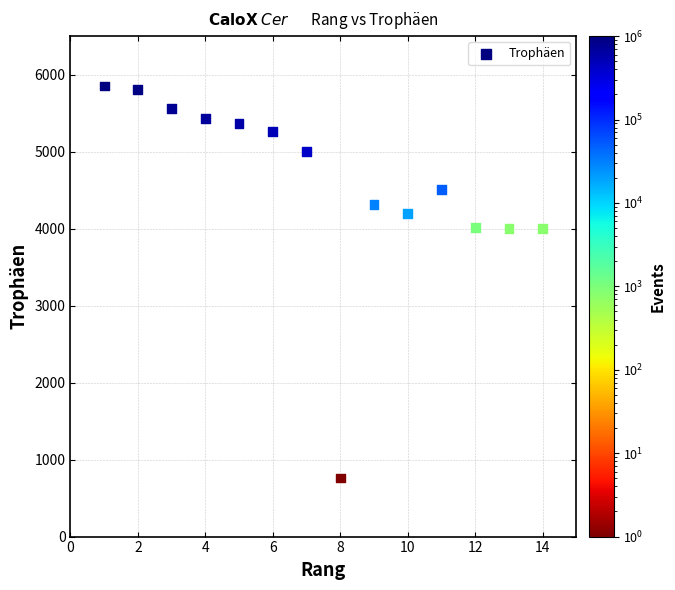

What is the range of X values (max minus min)?

13